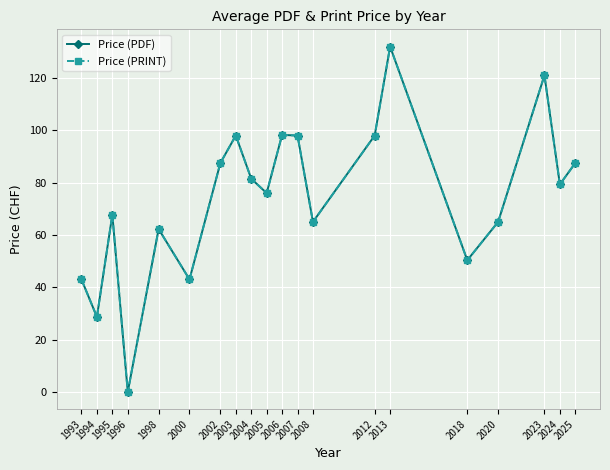

What is the value of the Price (PDF) point at the 19th from the left?

79.3